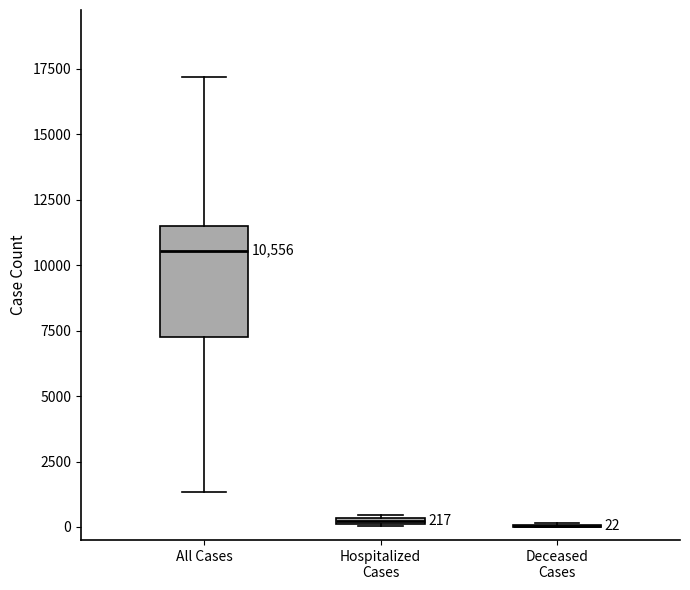

Which box is the tallest, from its lower edge to its upper edge?

All Cases